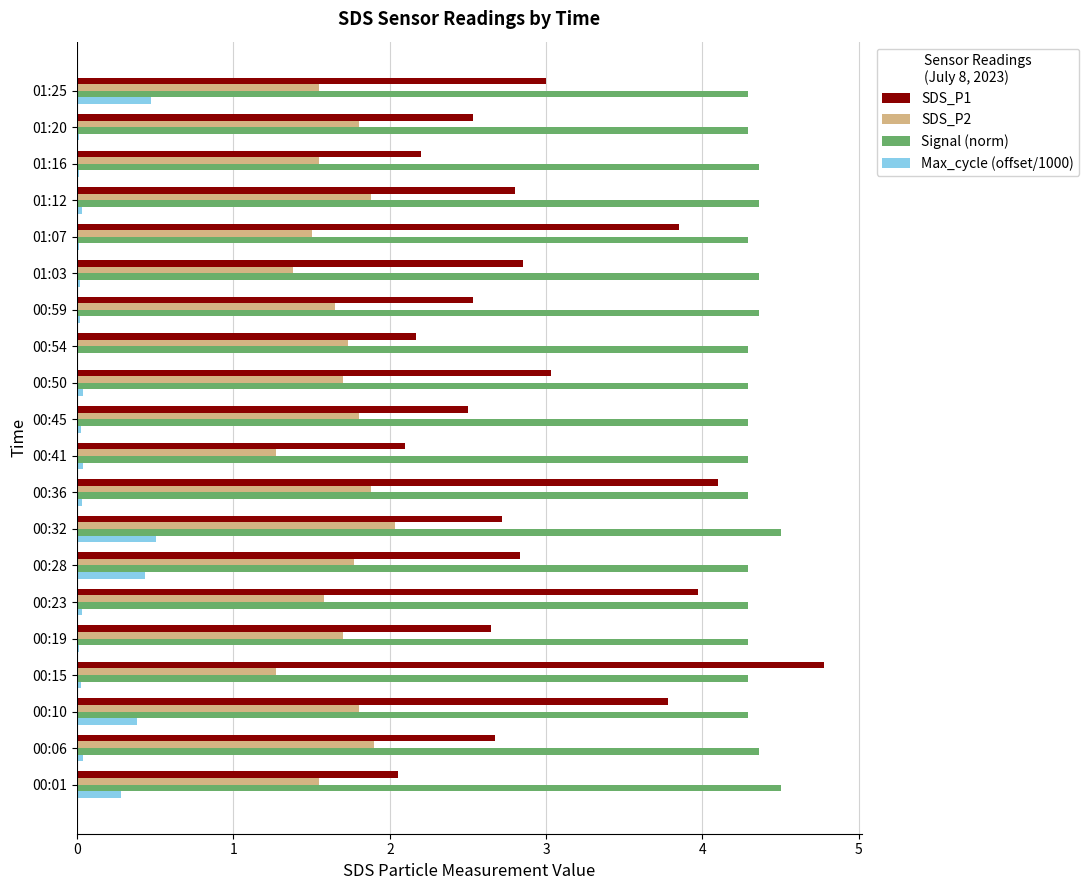

The SDS_P2 series shows 1.0 at 01:16. True or false?

False